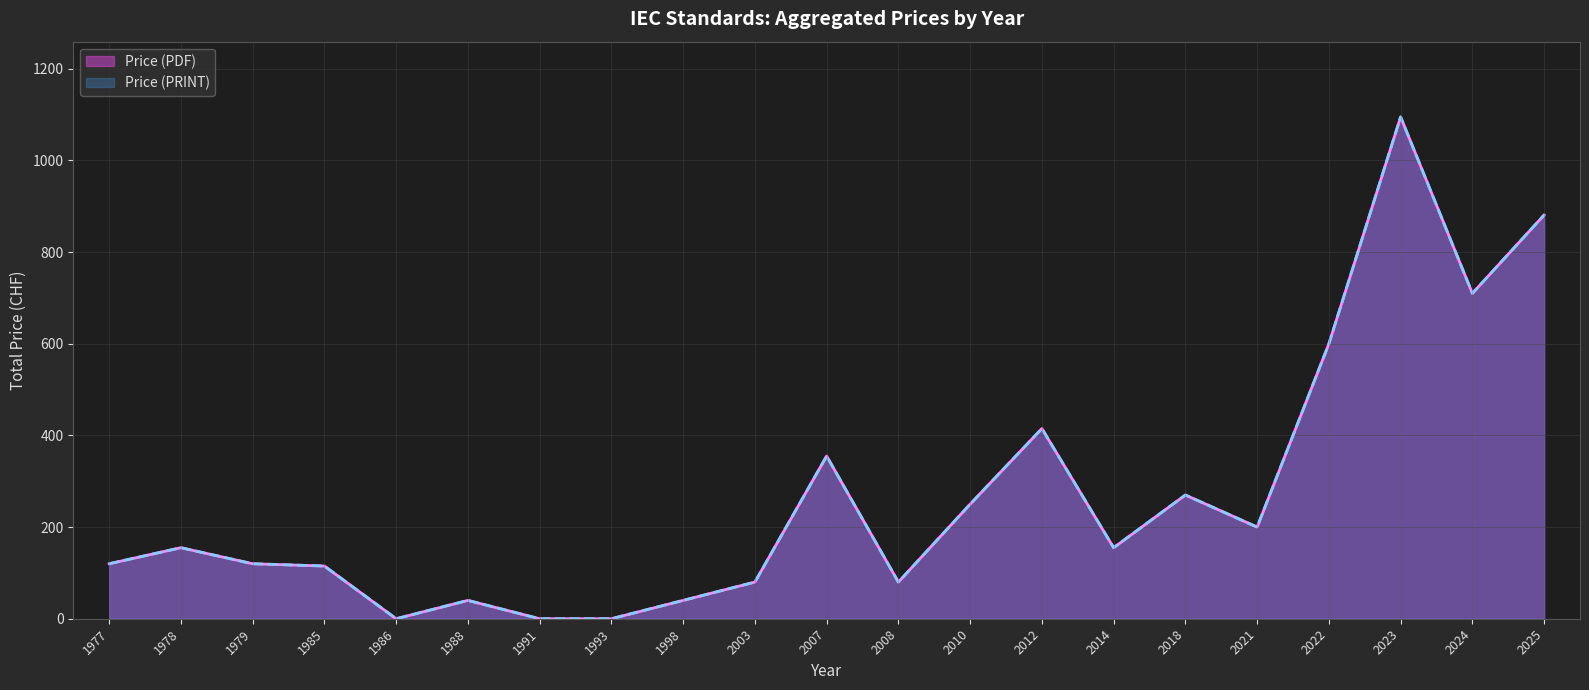

Read the Price (PDF) value at 1985, to the nearest 100.

100